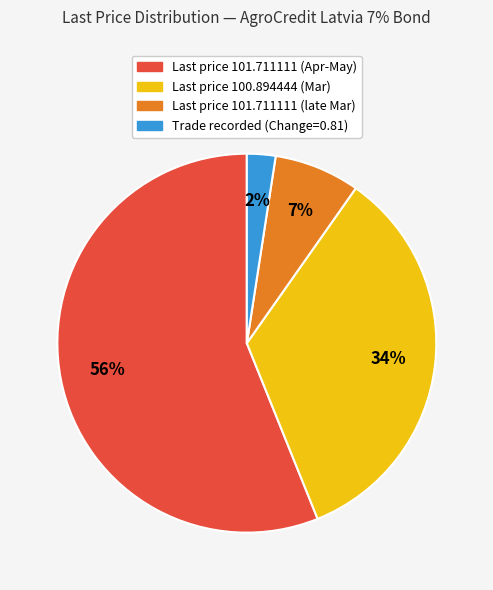

Is there a majority slice in this chart?

Yes